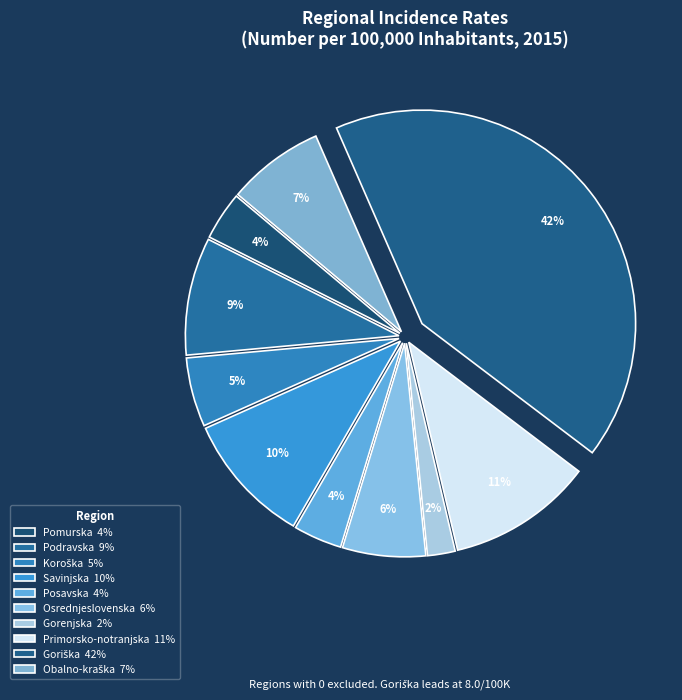

True or false: Primorsko-notranjska accounts for 11% of the total.

True